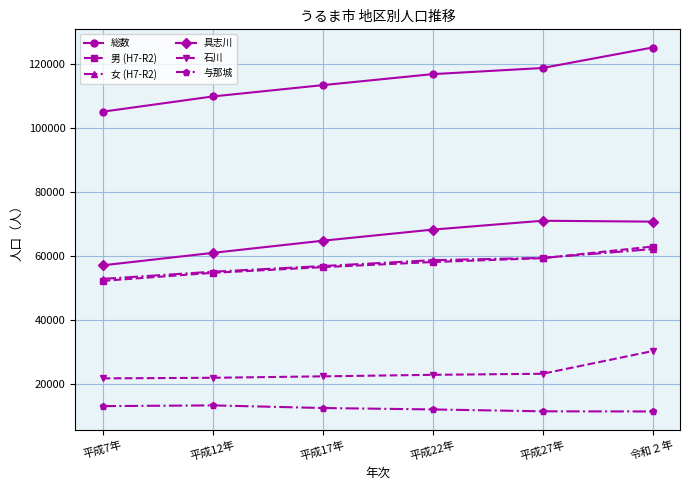

True or false: 男 (H7-R2) has more than 2 interior local peaks.

False